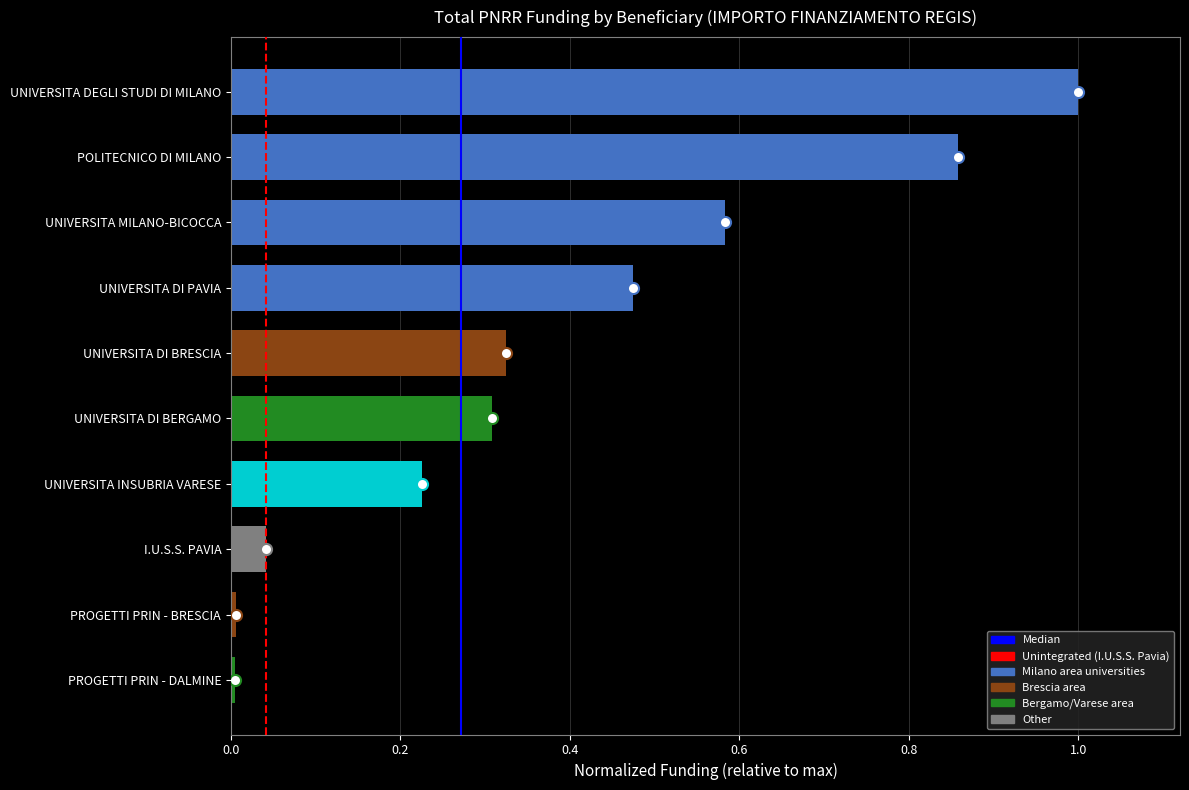

What position from the bottom is UNIVERSITA DI BRESCIA?

6